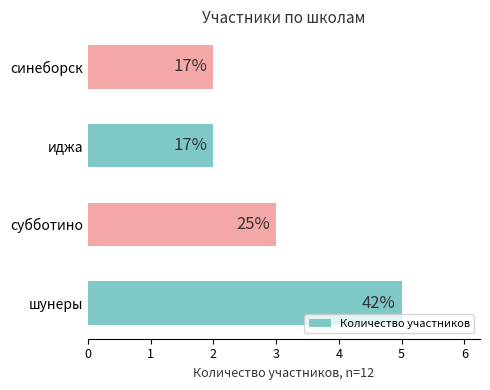

How many bars are there in total?

4